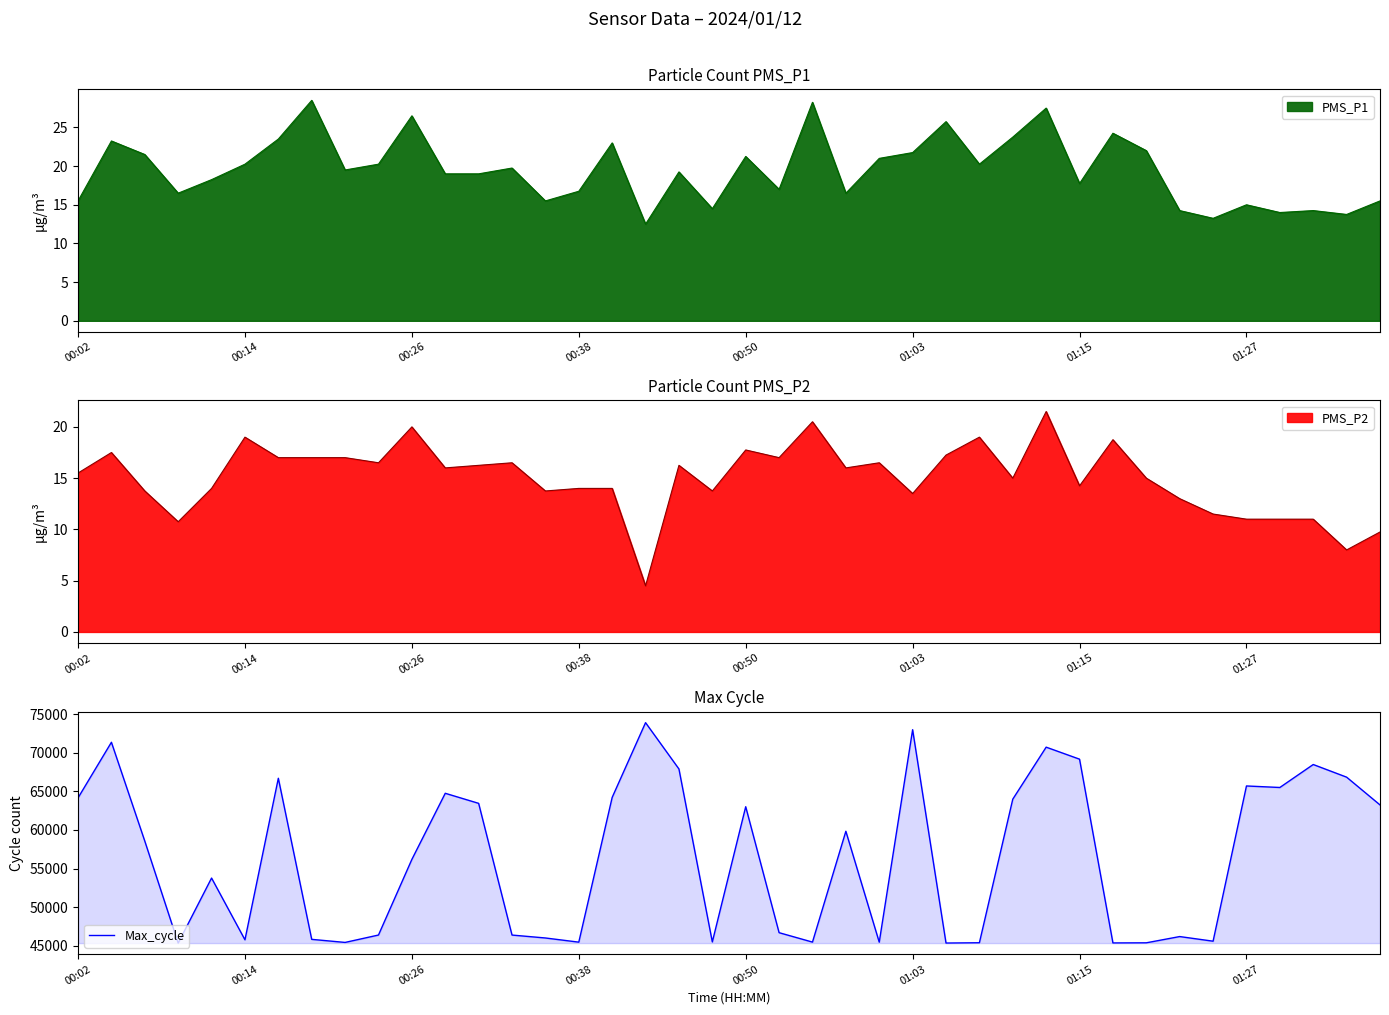

What is the lowest value of the Max_cycle series?

45352